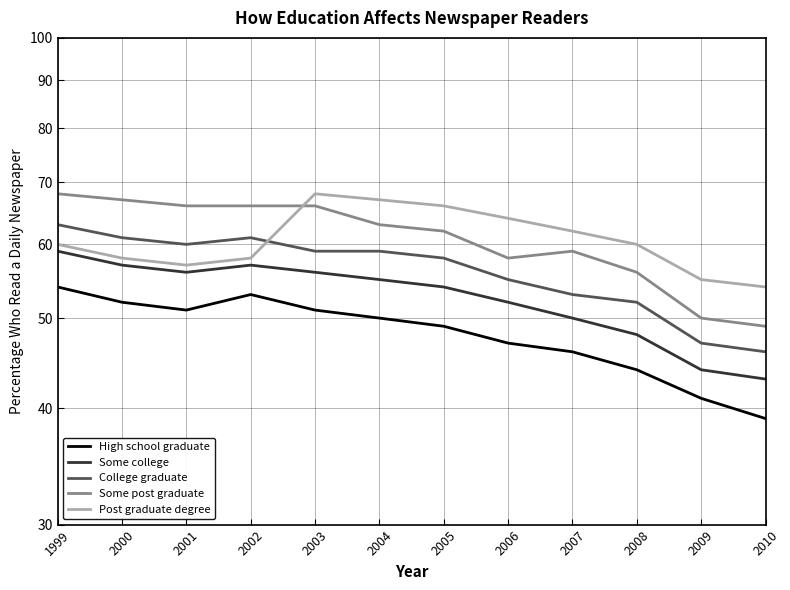

At which label does Some college reach its peak?

1999